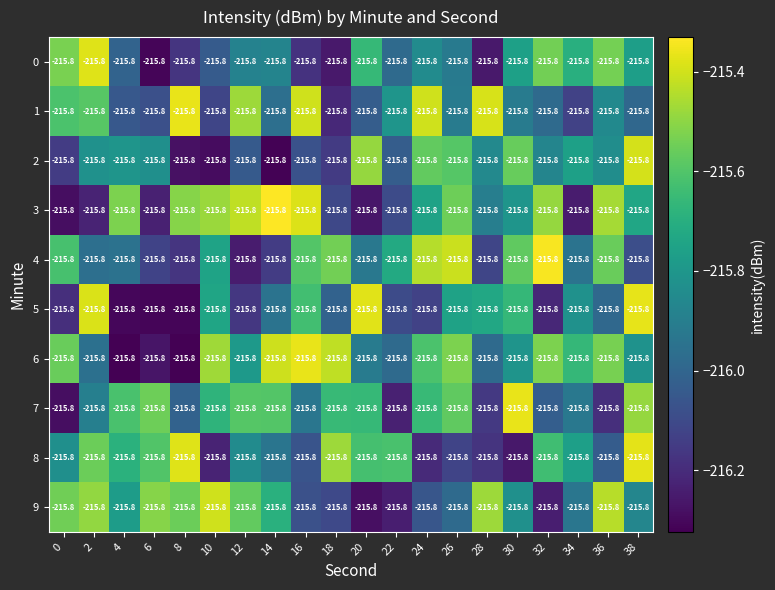

At which category is the sum across all series the highest?

38